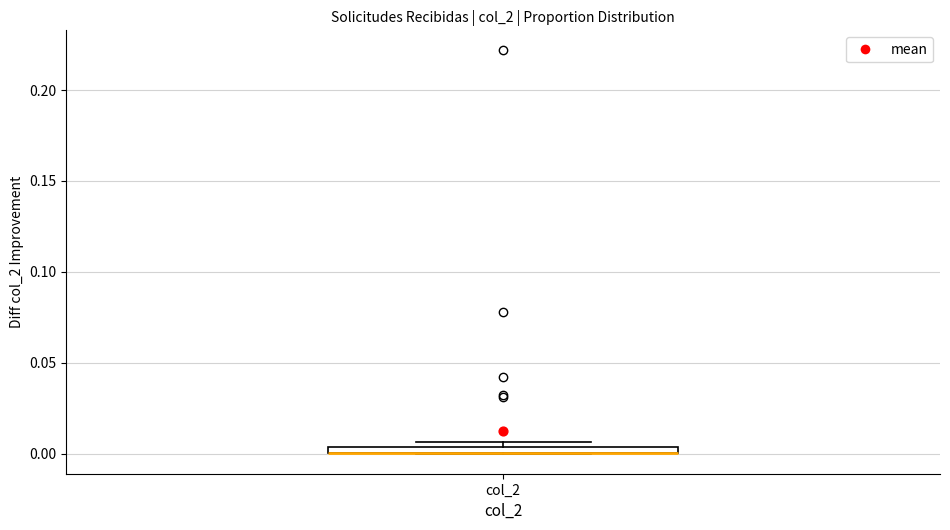

Where is the upper edge of the box for col_2 on the y-axis? The values are not printed on the chart, so give them approximately, as read against the axis.

0.005